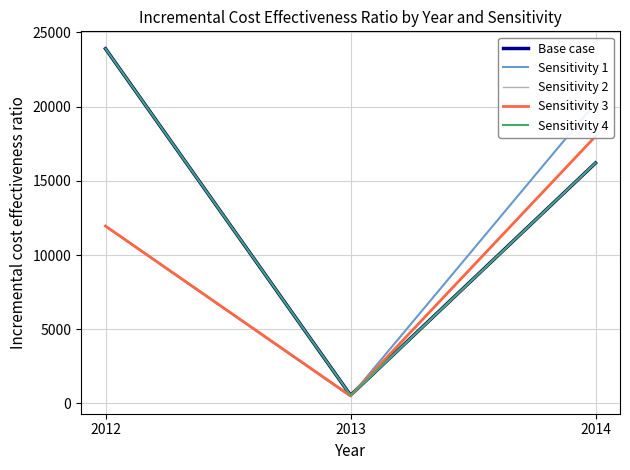

Does the chart have visible grid lines?

Yes